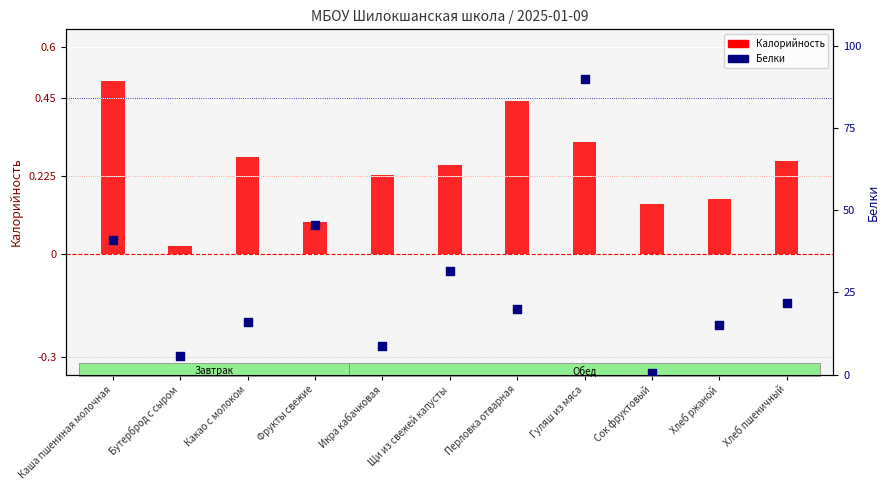

Is the value of Калорийность (scaled) at Икра кабачковая greater than the value of Белки (scaled) at Фрукты свежие?

No